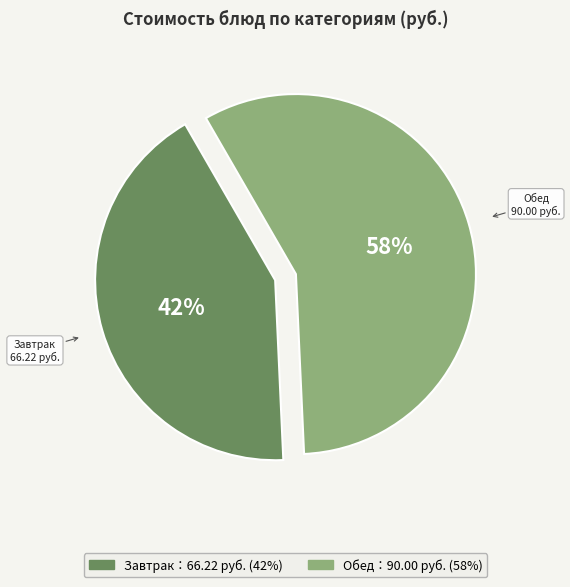

Is there a majority slice in this chart?

Yes